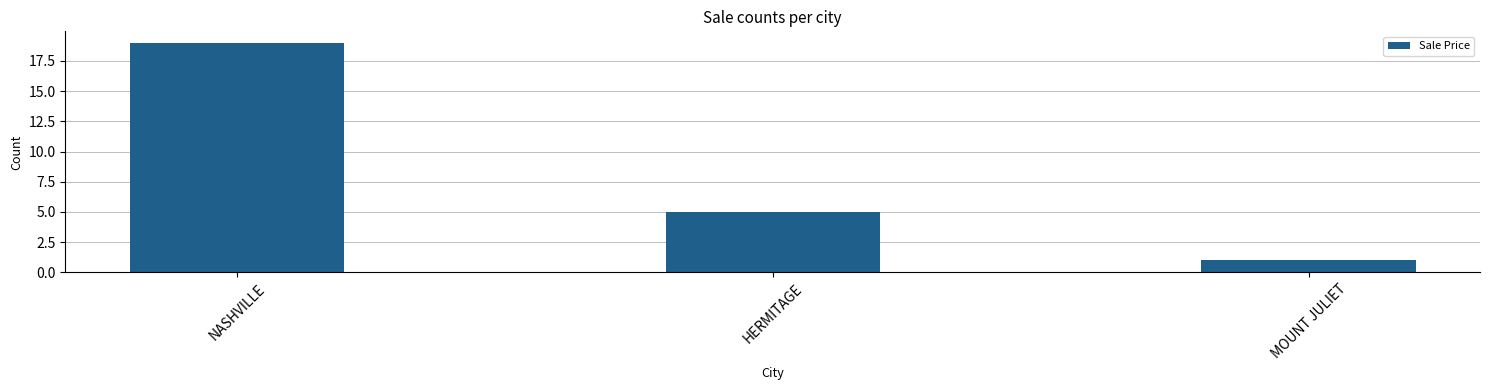

How many categories are shown in the chart?

3